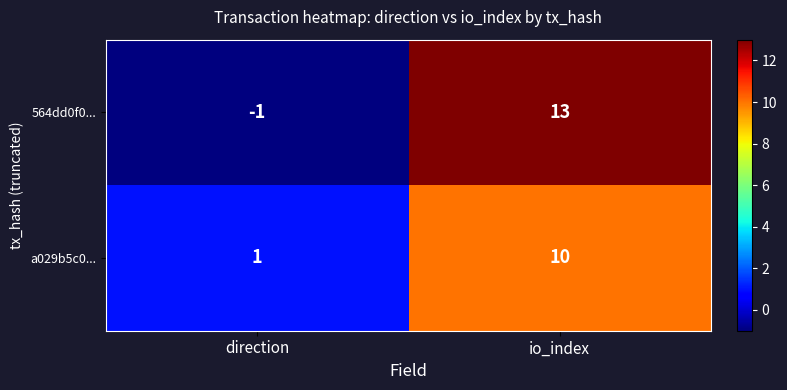

What is the sum of all 564dd0f0... values?

12